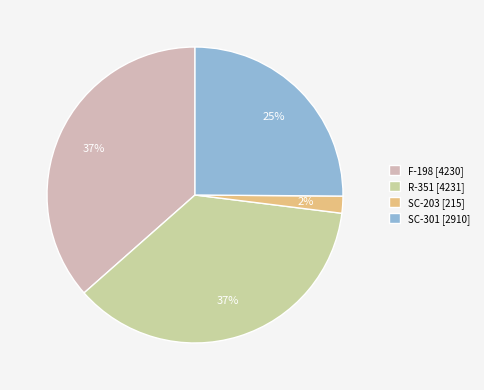

Between R-351 and SC-301, which is larger?

R-351